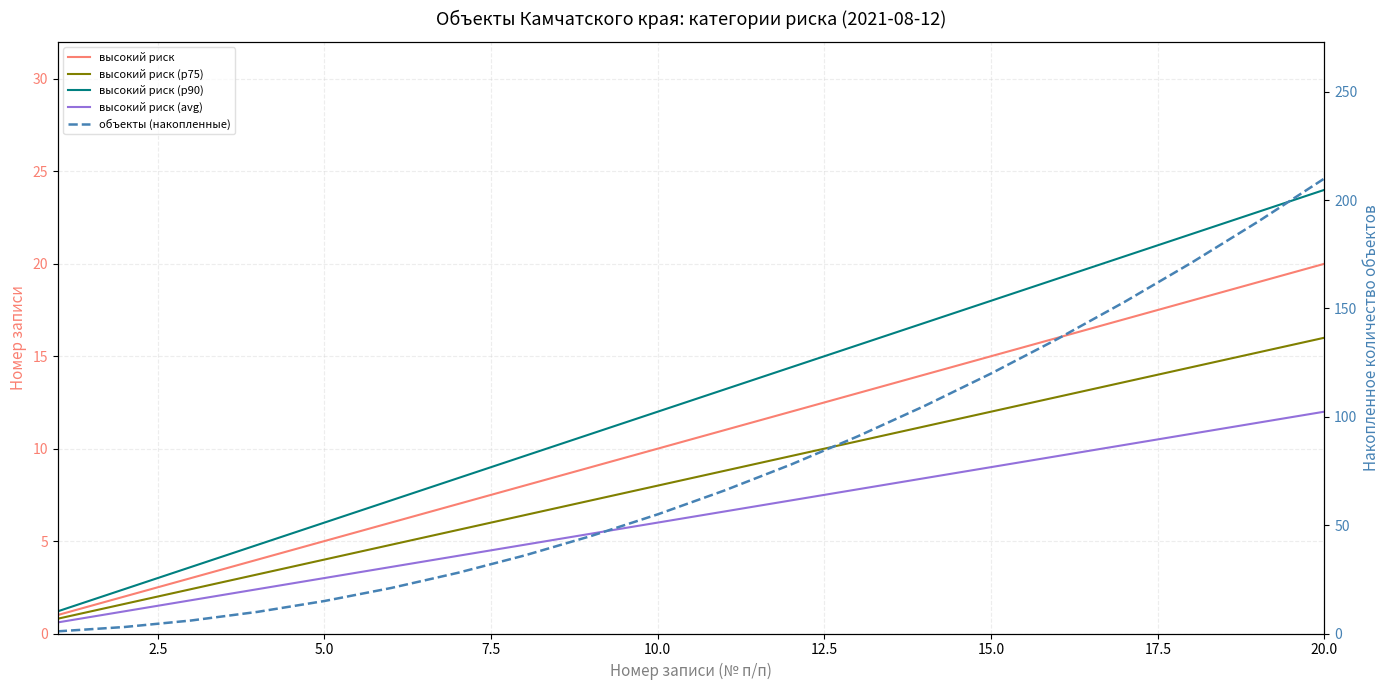

At how many categories does at least one series exceed 138?

4